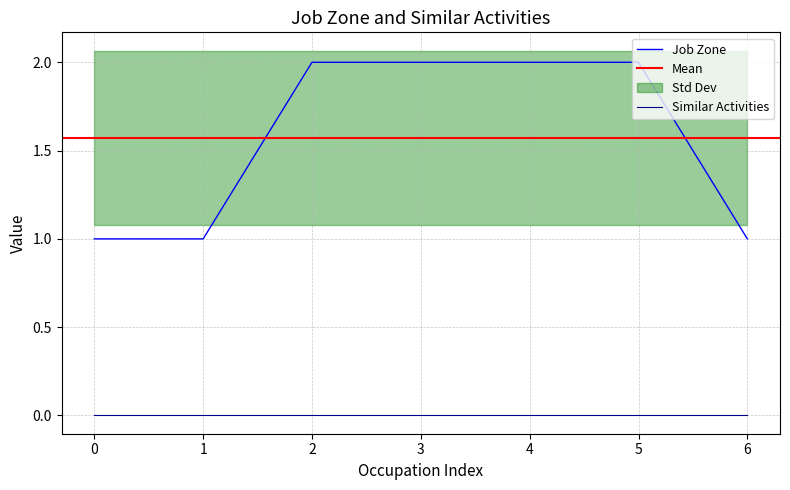

Is it true that Job Zone equals 1 at 3?

False